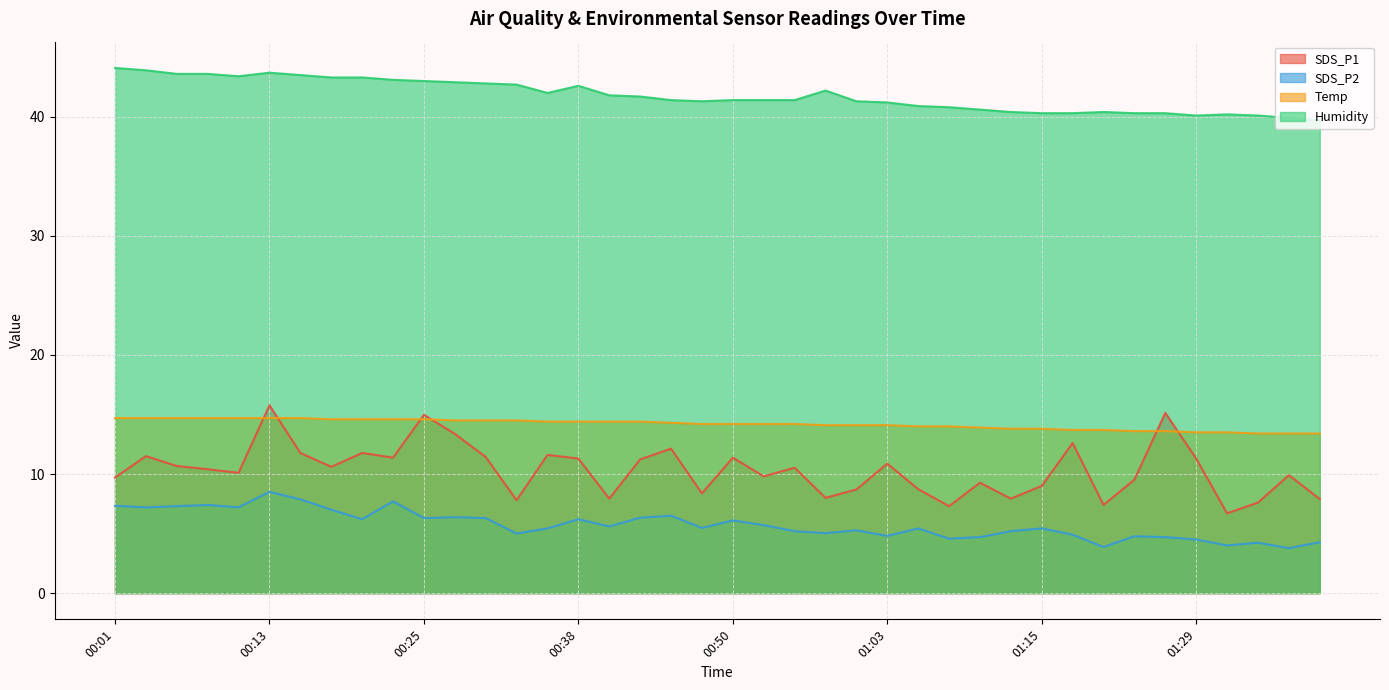

The value of Temp at 00:58 is 8.5. True or false?

False